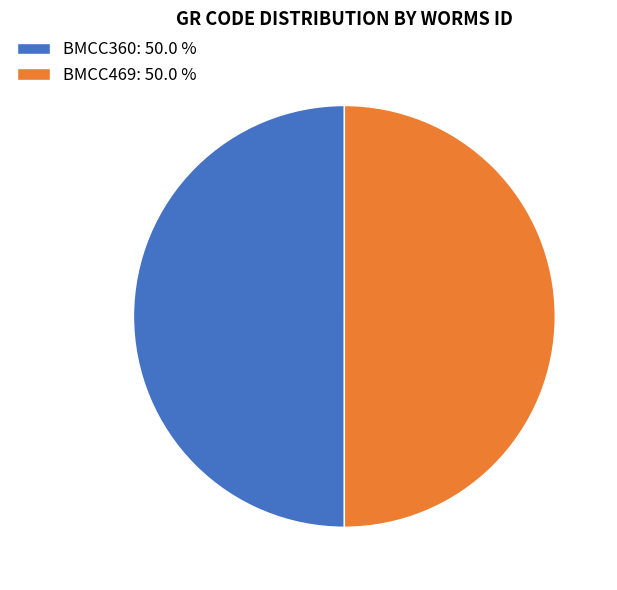

Is the sum of BMCC360 and BMCC469 greater than half?

Yes